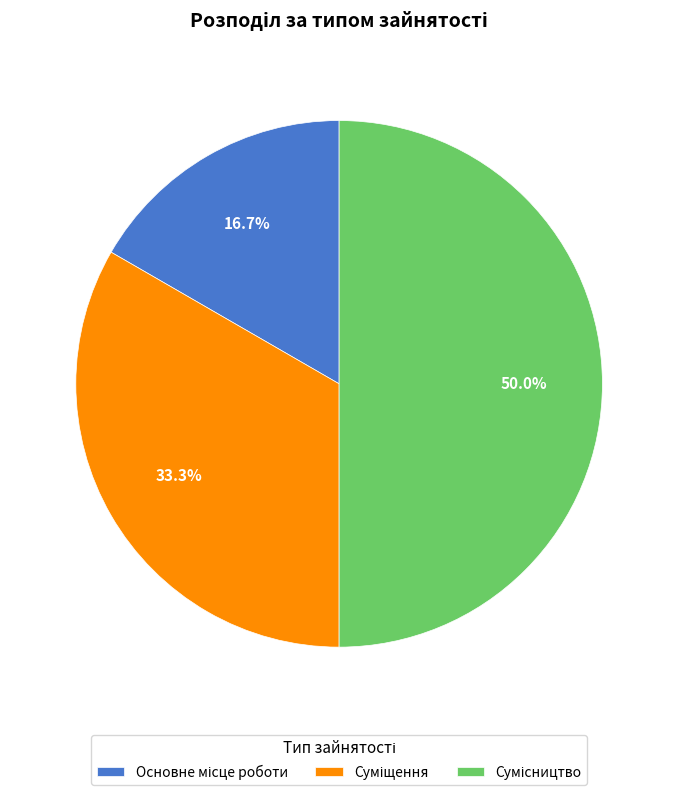

How many segments does this pie chart have?

3